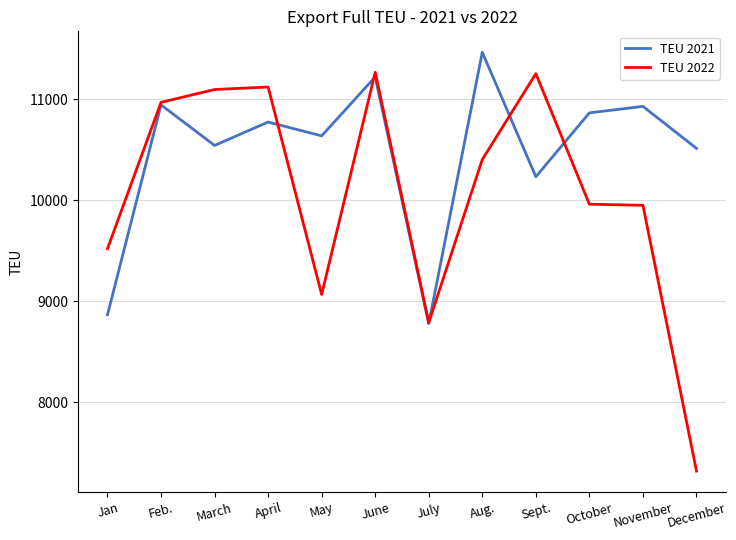

What is the sum of the TEU 2021 values at December and May?

21148